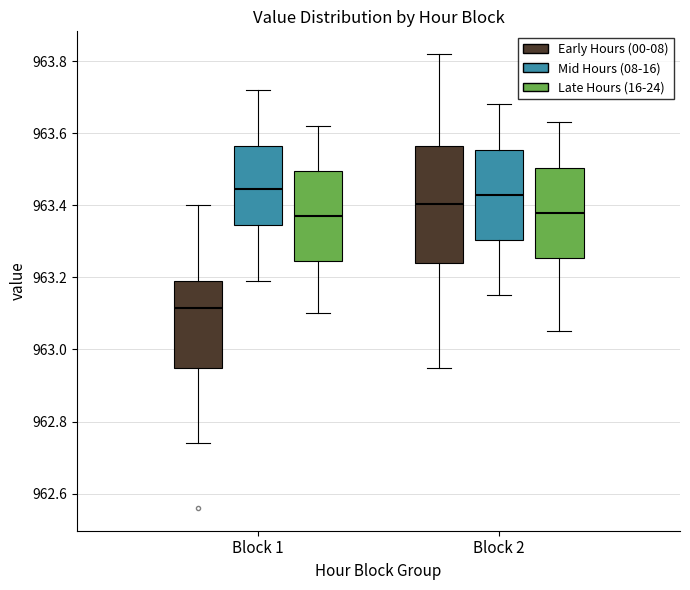

Reading left to right, transcribe this box plot: for each box, give where its median line is, the range the box spans, and where its two whiskers end, as read against the y-axis. The values are not printed on the chart, so give them approximately, as read against the axis.

Block 1 (Early Hours (00-08)): median 963.12, box 962.94 to 963.20, whiskers 962.74 to 963.40
Block 1 (Mid Hours (08-16)): median 963.44, box 963.34 to 963.56, whiskers 963.20 to 963.72
Block 1 (Late Hours (16-24)): median 963.38, box 963.24 to 963.50, whiskers 963.10 to 963.62
Block 2 (Early Hours (00-08)): median 963.40, box 963.24 to 963.56, whiskers 962.96 to 963.82
Block 2 (Mid Hours (08-16)): median 963.44, box 963.30 to 963.56, whiskers 963.16 to 963.68
Block 2 (Late Hours (16-24)): median 963.38, box 963.26 to 963.50, whiskers 963.06 to 963.64